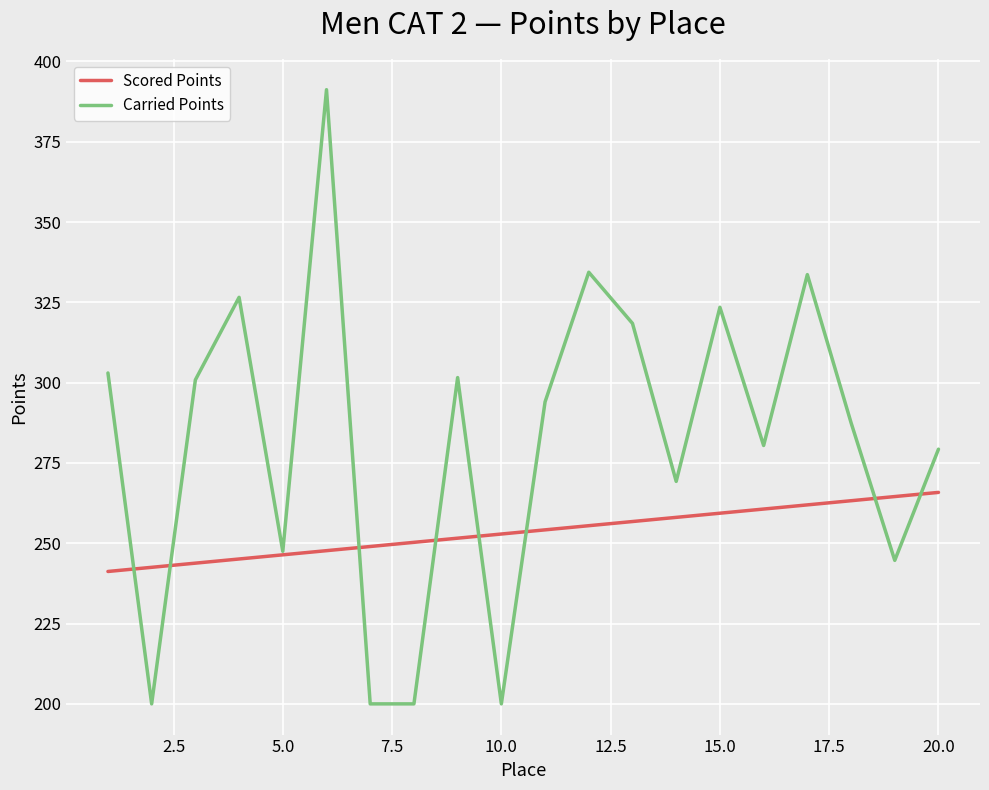

List the series in order of their peak value, highest first.

Carried Points, Scored Points